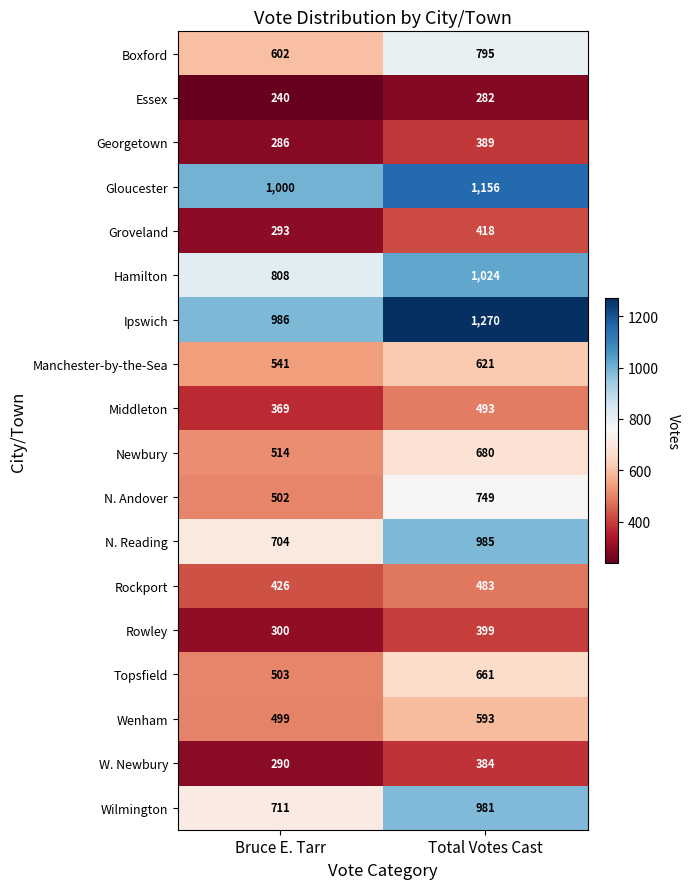

What is the minimum value for Rowley?

300